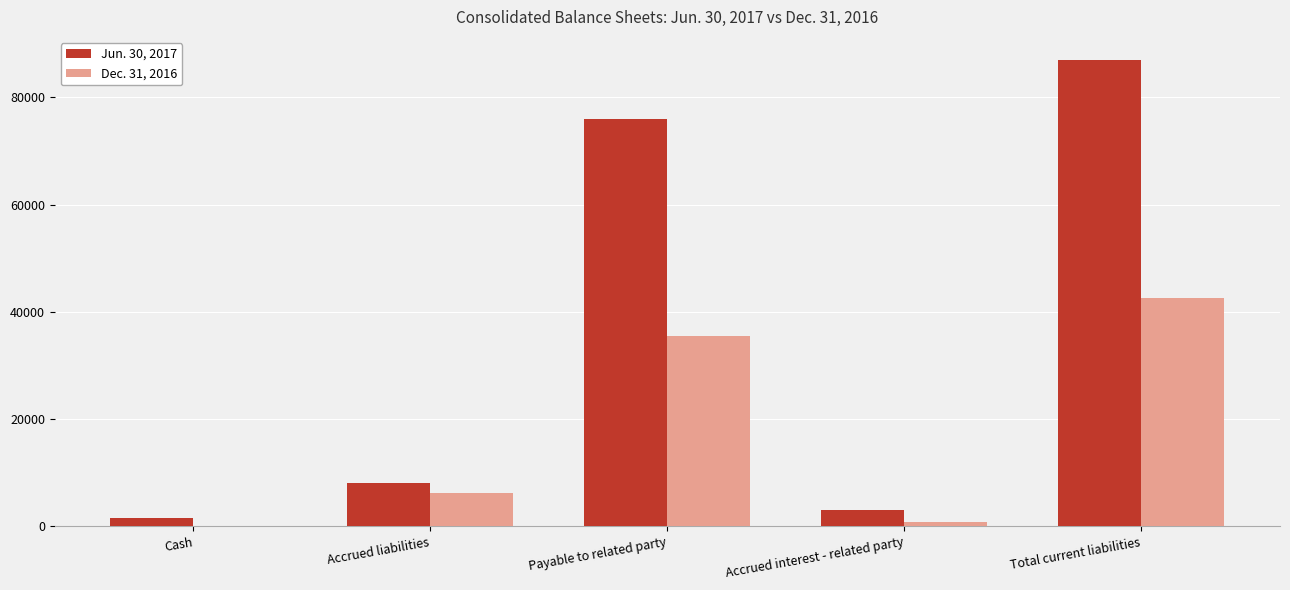

The Dec. 31, 2016 series shows 9718 at Accrued liabilities. True or false?

False